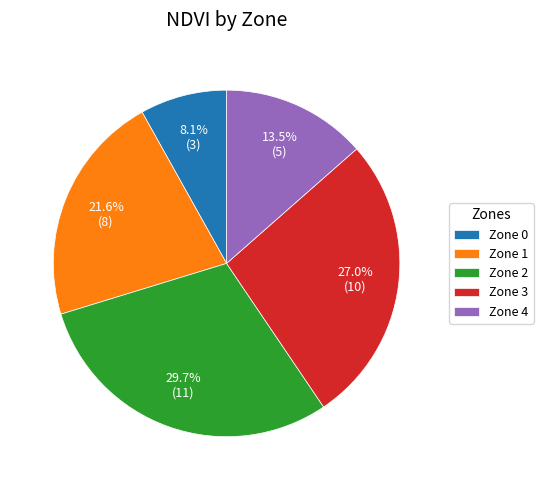

Is it true that Zone 2 is 42% of the pie?

False